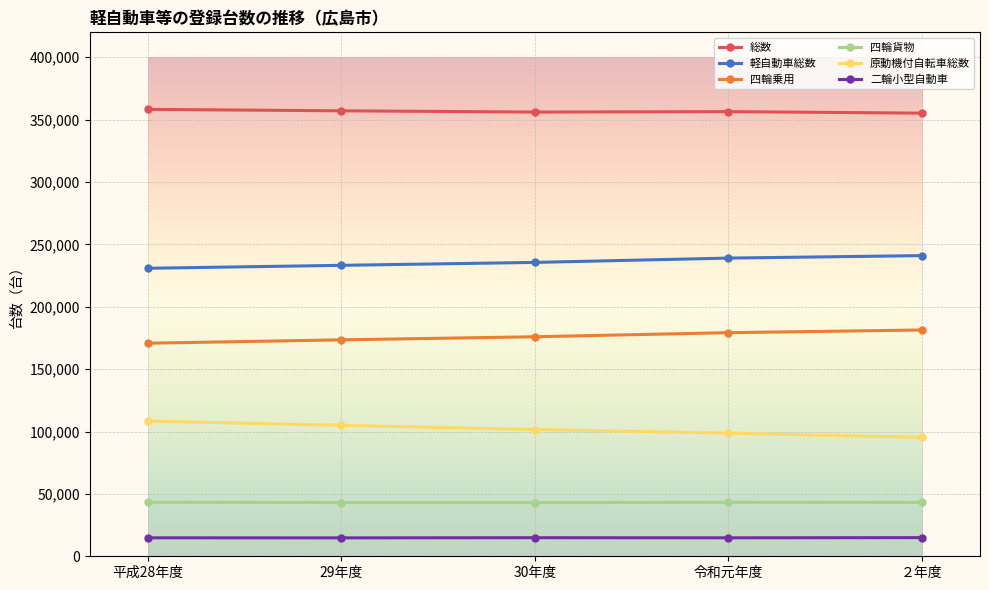

How many distinct data groups are displayed?

6